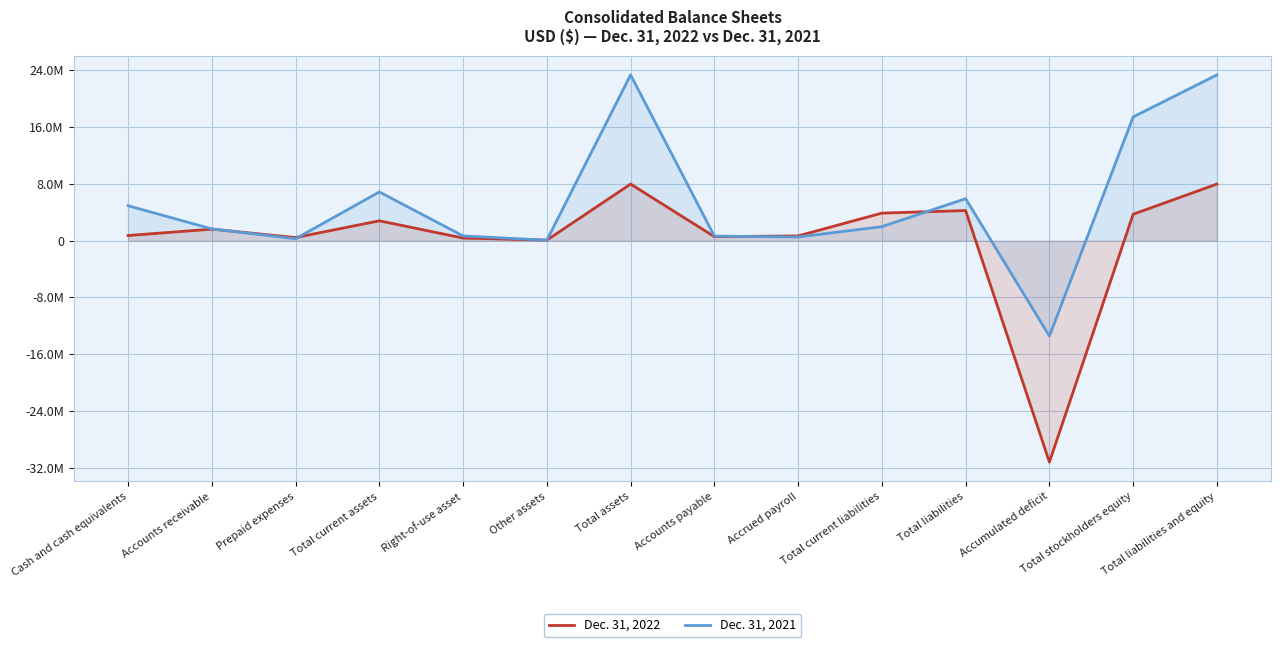

Which series has the largest total across all categories?

Dec. 31, 2021